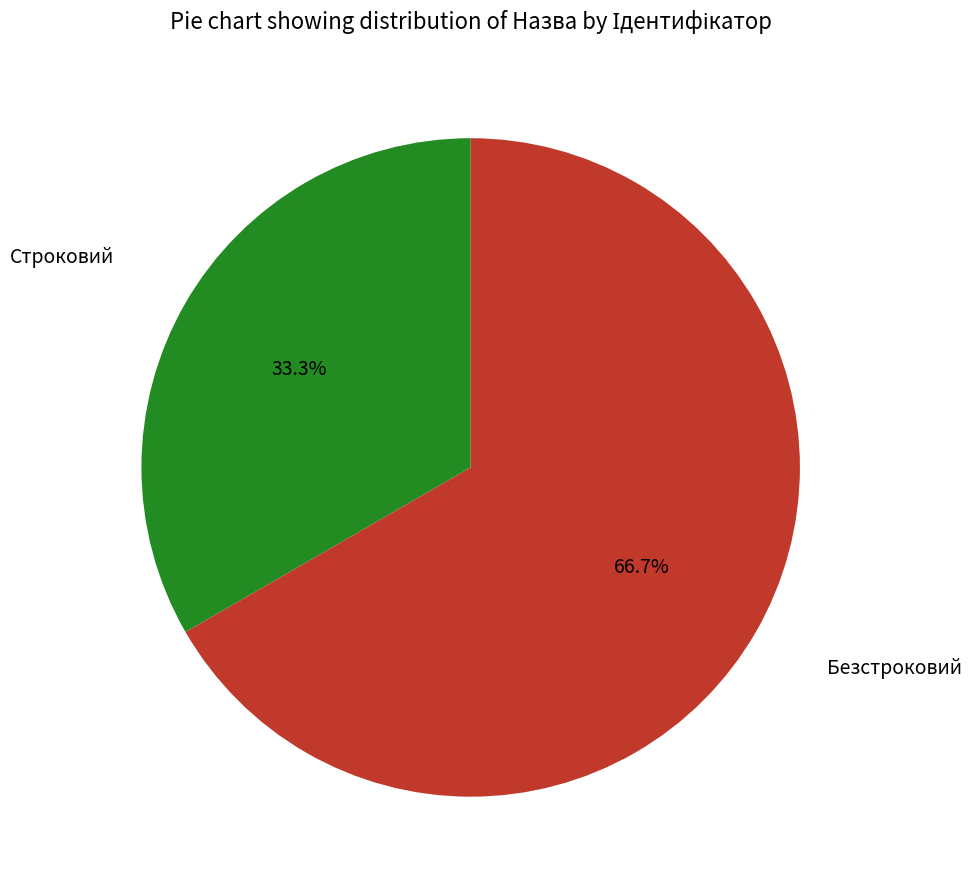

Is there a majority slice in this chart?

Yes